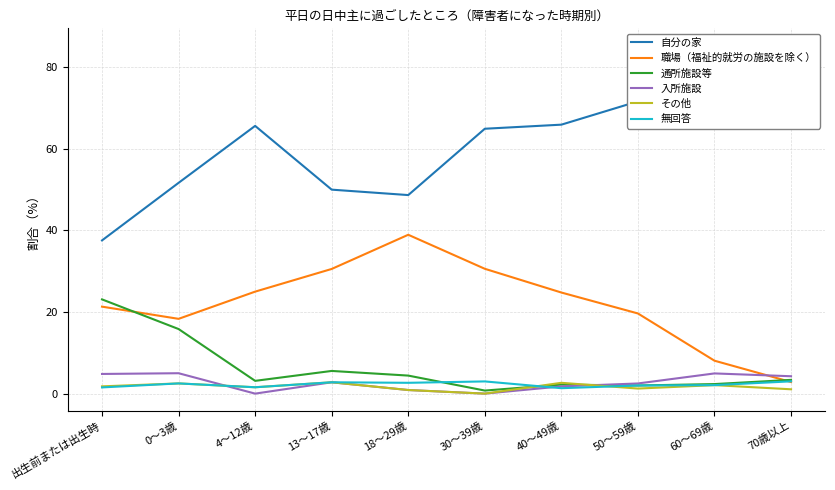

What is the total value across all series at 30～39歳?

99.3